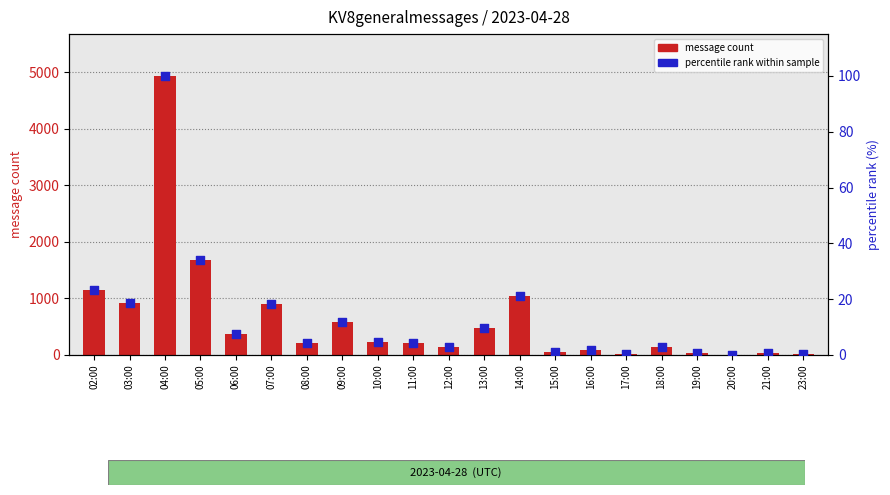

Which series reaches the maximum Y coordinate?

message count